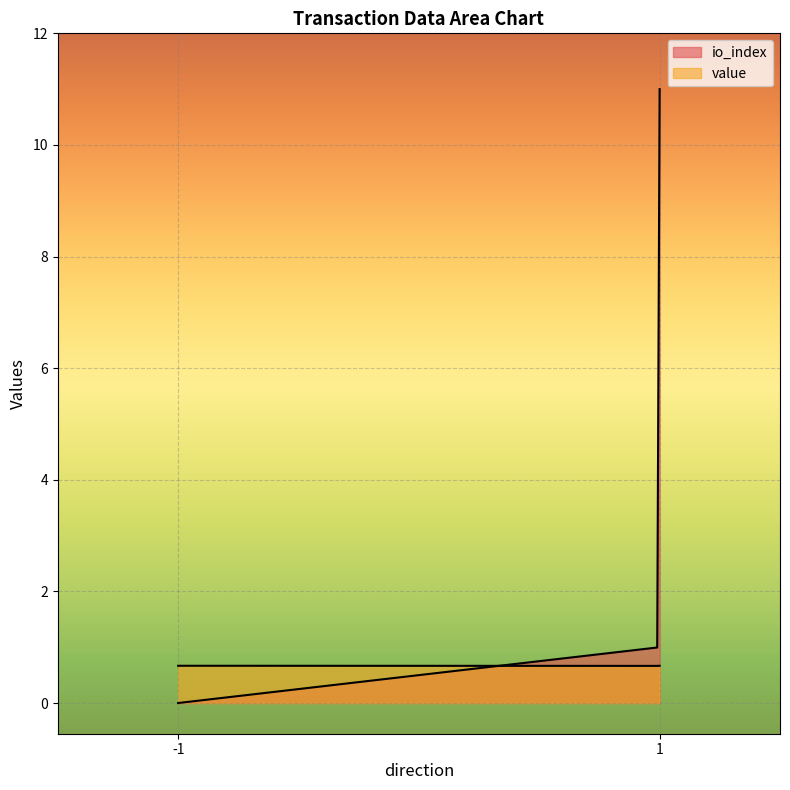

What is the highest value of the value series?

0.7